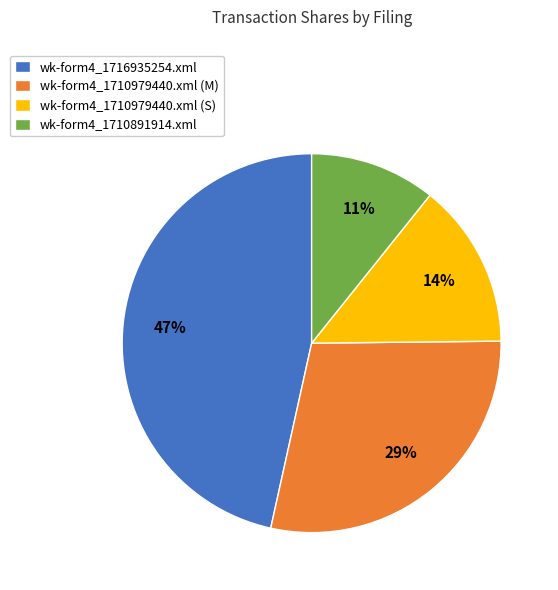

Is it true that wk-form4_1710979440.xml (M) is 36% of the pie?

False